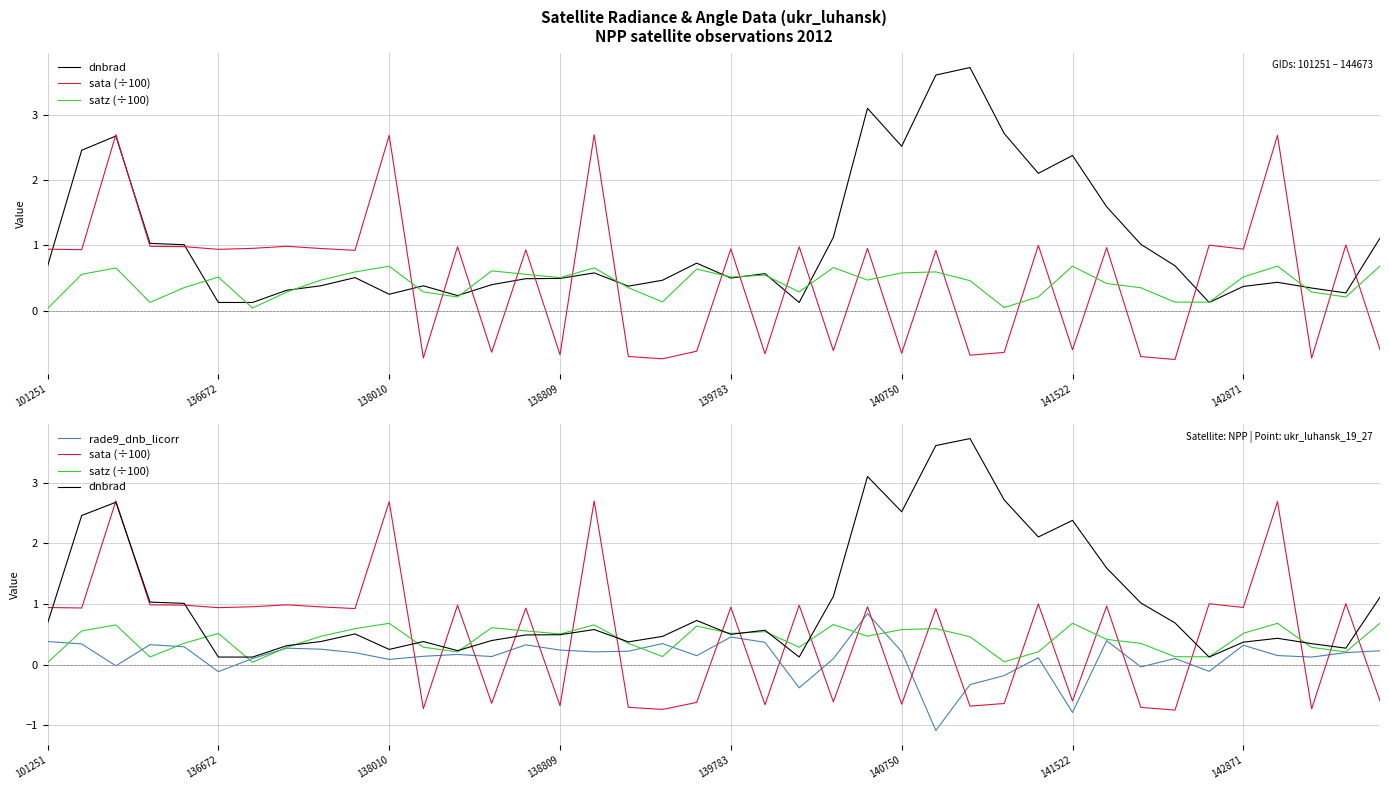

What are all the series names shown in the legend?

dnbrad, sata (÷100), satz (÷100), rade9_dnb_licorr